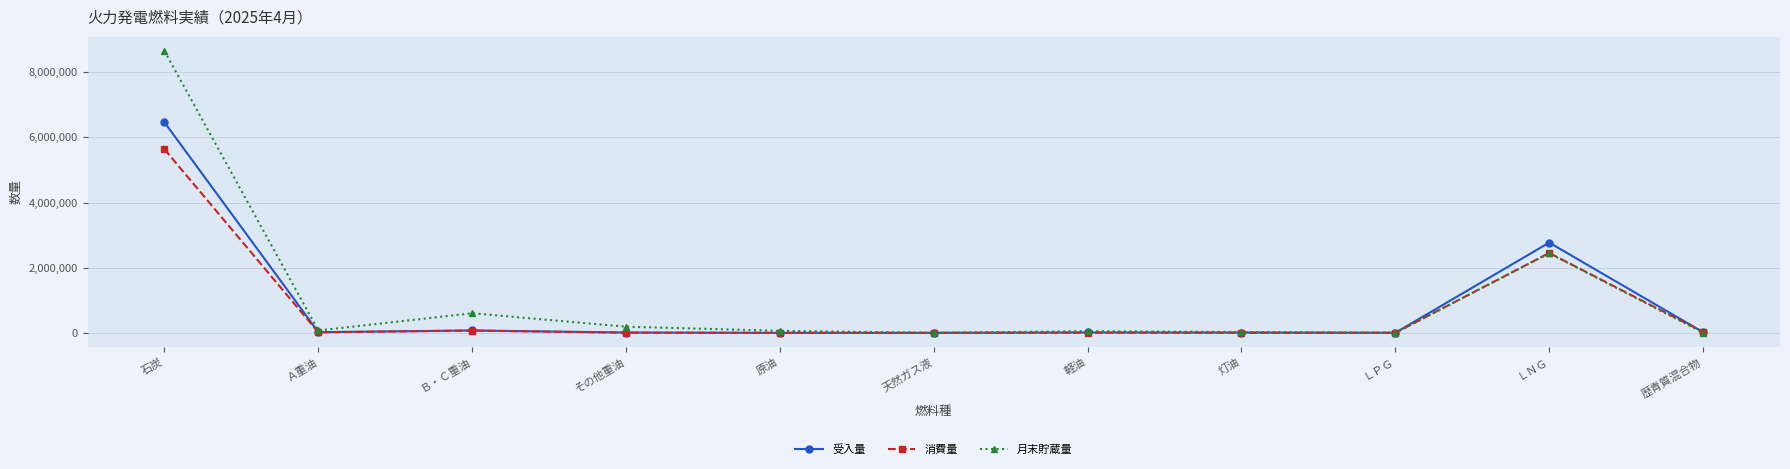

In 消費量, how many points are higher than both neighbors (excluding endpoints)?

3